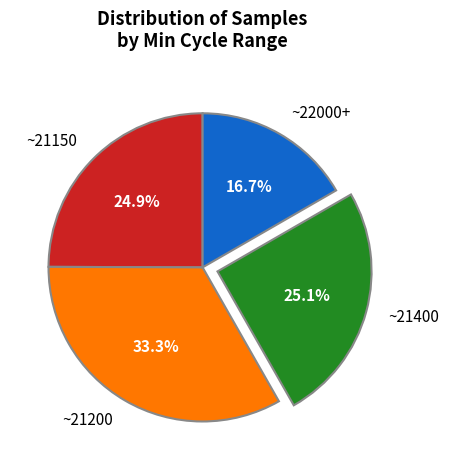

Is ~21200 the majority of the pie?

No